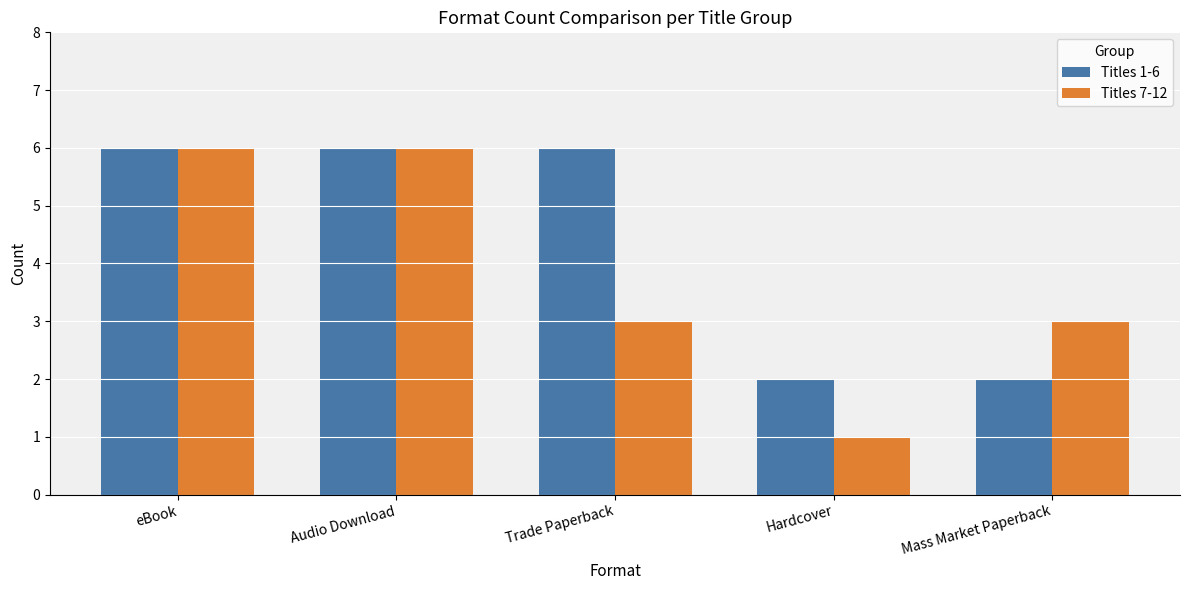

Rank the series by their average value, from highest to lowest.

Titles 1-6, Titles 7-12